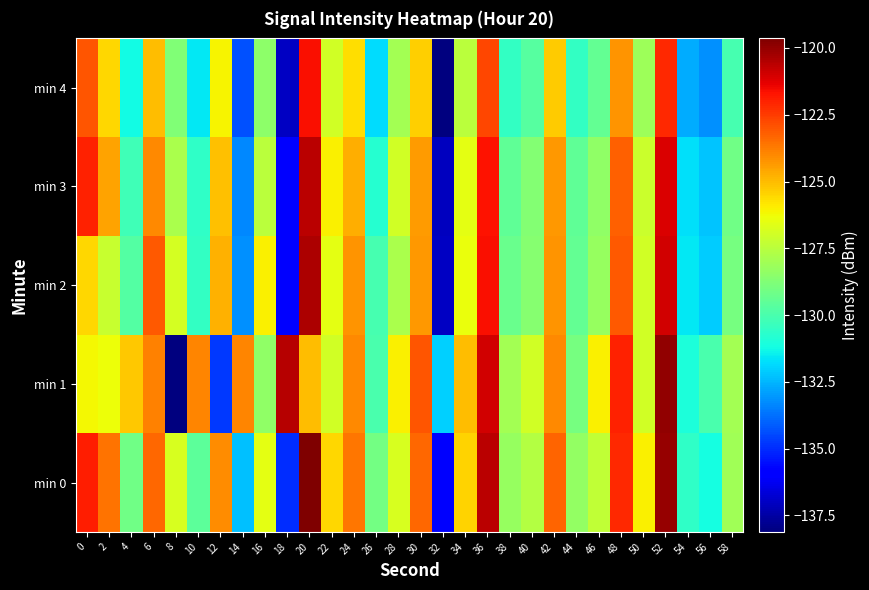

Between 26 and 52, which is larger?

52